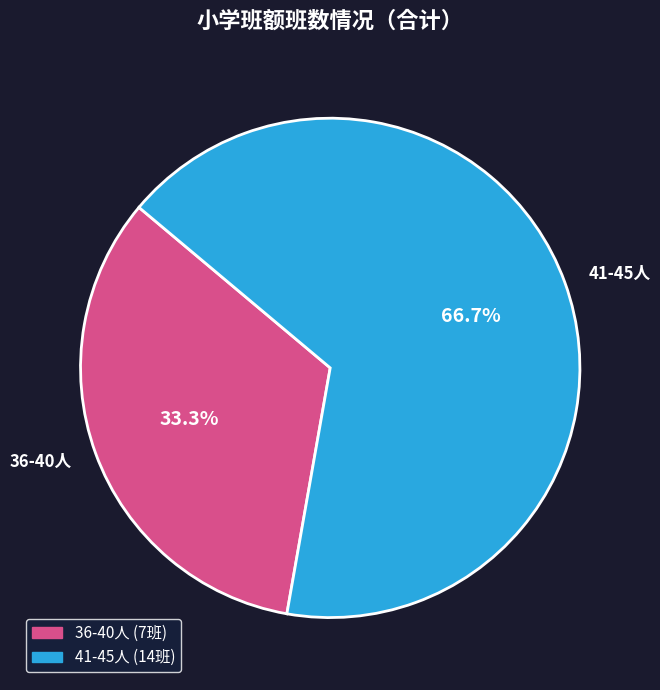

Rank the categories by value from lowest to highest.

36-40人, 41-45人